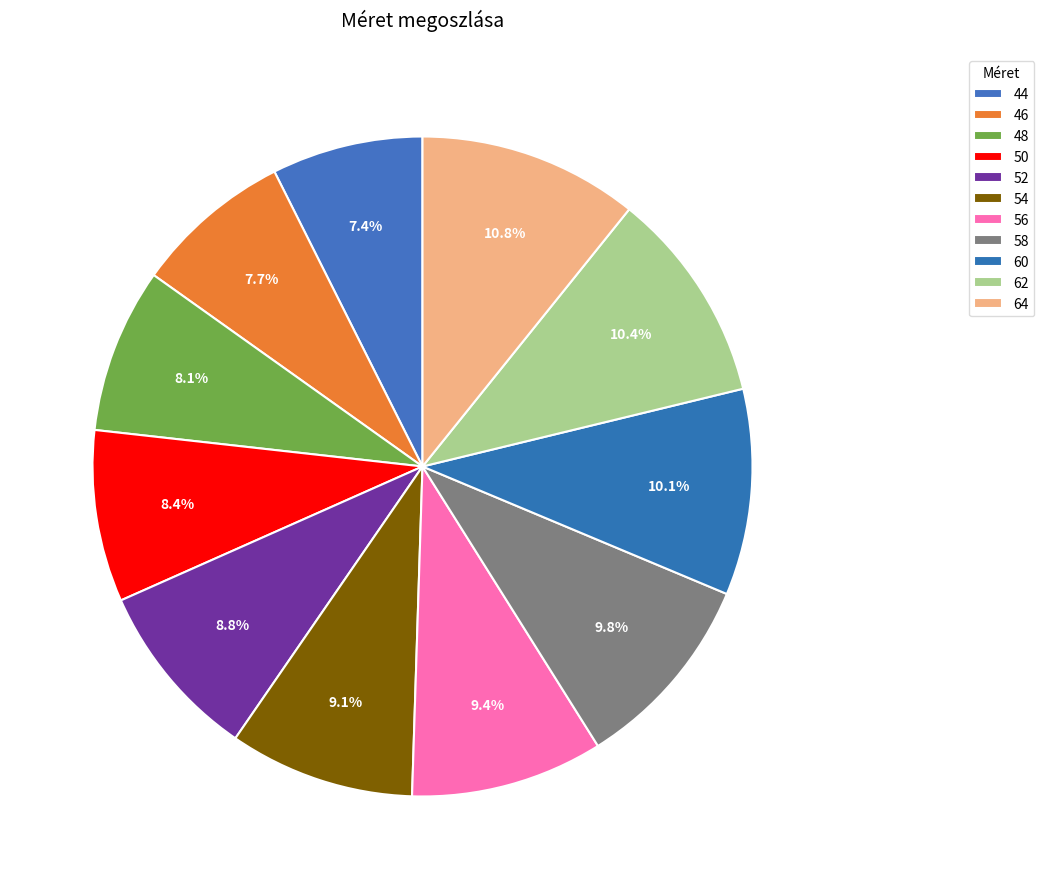

Count the number of slices in the pie.

11